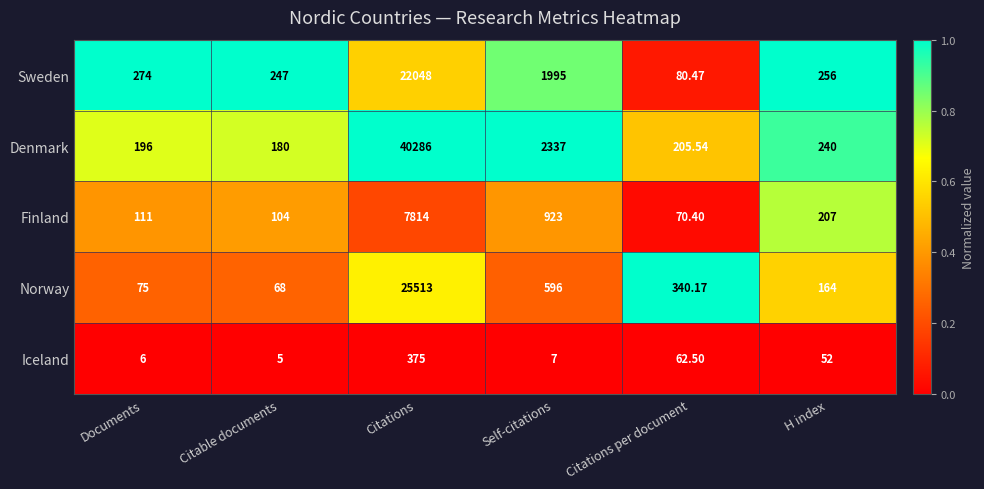

Which series has the largest total across all categories?

Denmark